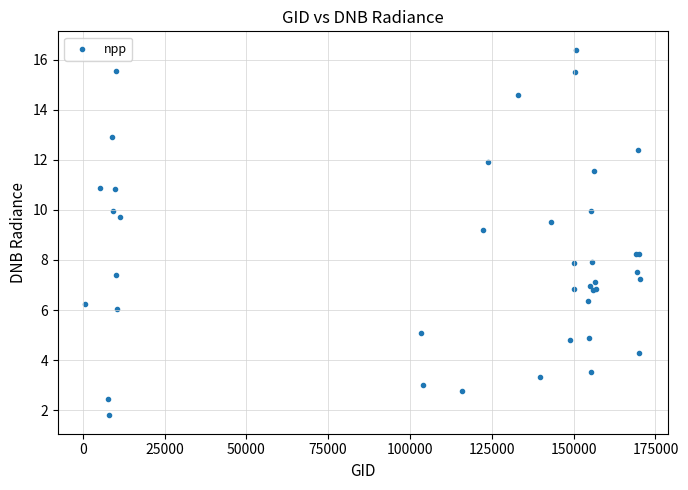

What Y value in the scatter plot is closest to 9?

9.2